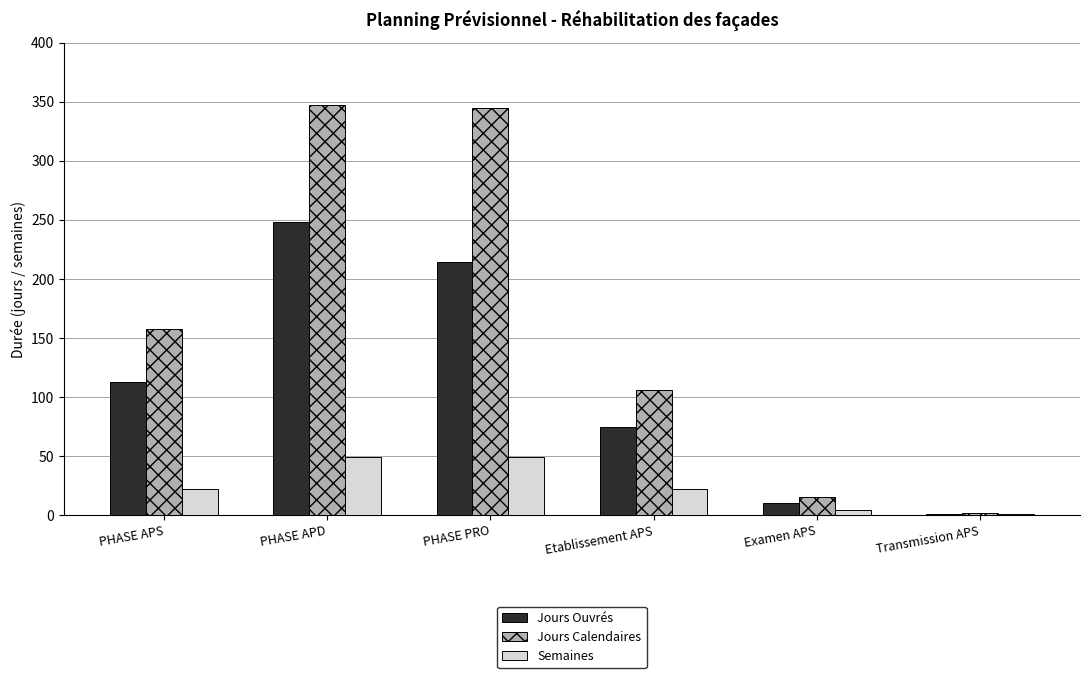

Is it true that Jours Calendaires equals 576 at PHASE APD?

False